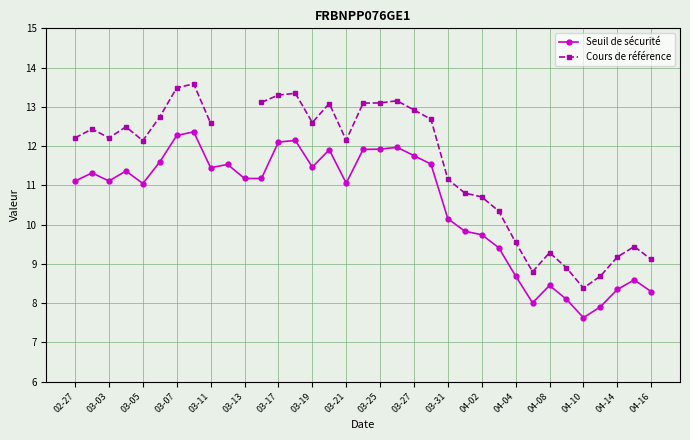

What is the difference between the maximum and second lowest values in the Seuil de sécurité series?

4.5